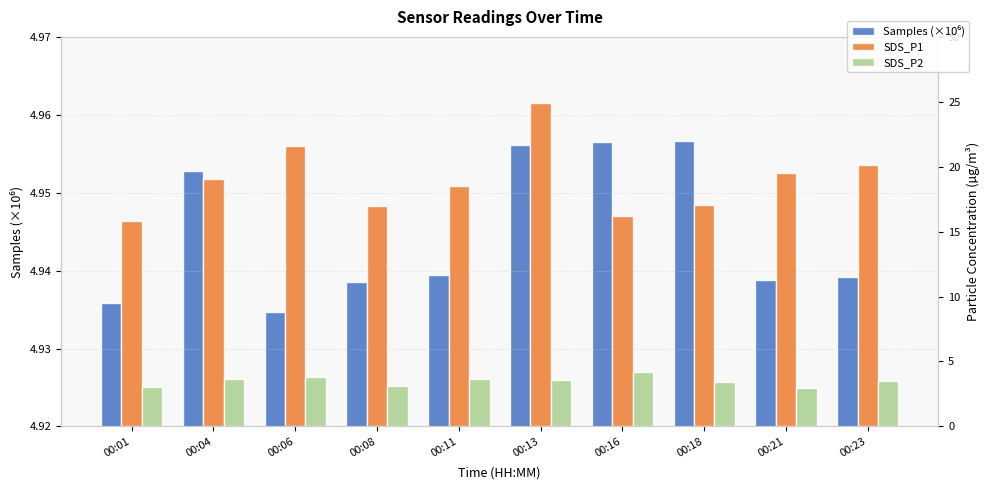

What is the difference between the SDS_P1 values at 00:23 and 00:11?

1.6